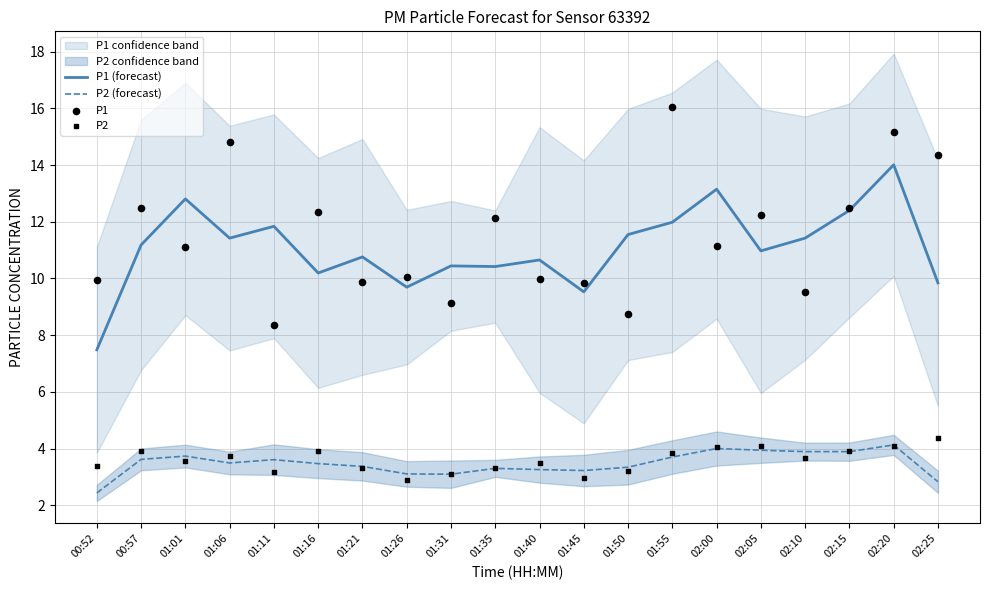

Which series has the largest total across all categories?

P1